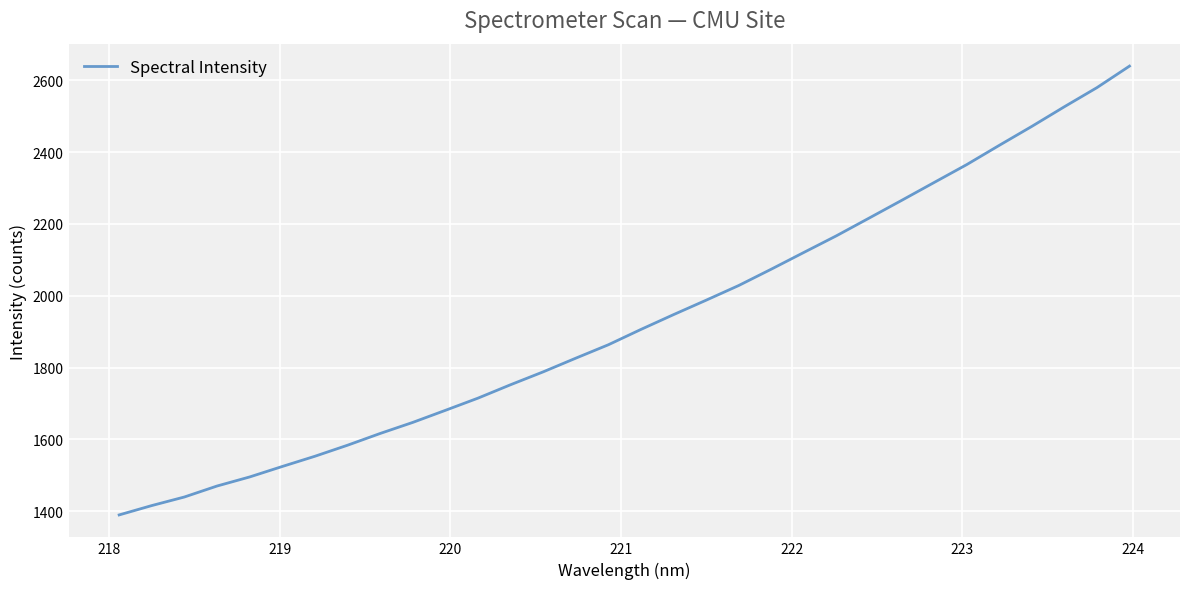

What is the smallest value displayed?

1389.7